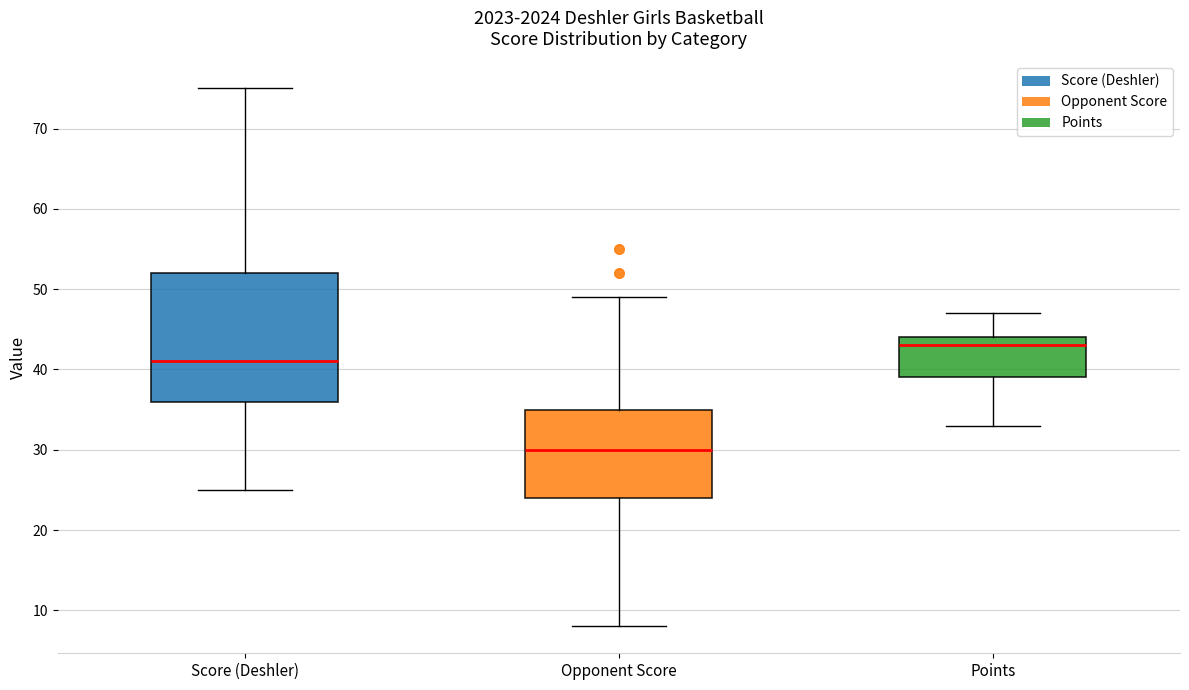

Which box's median line is the lowest?

Opponent Score